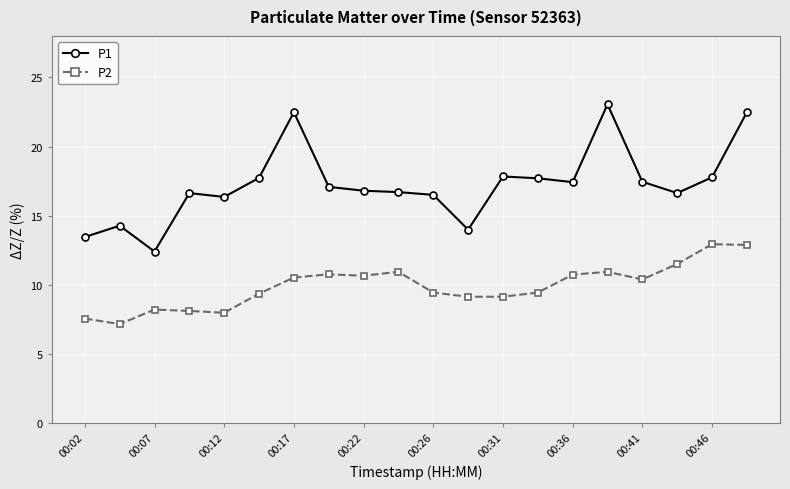

True or false: P1 and P2 intersect in this chart.

False